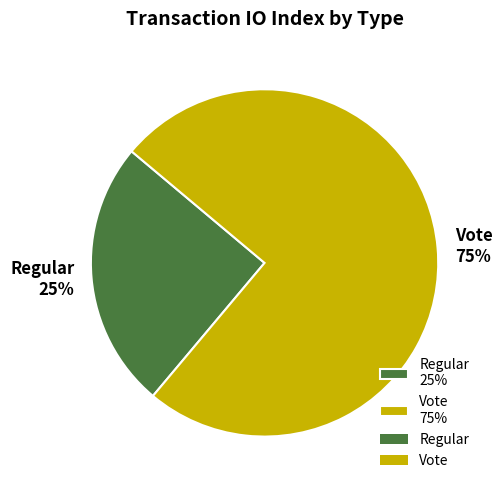

What is the majority slice?

Vote